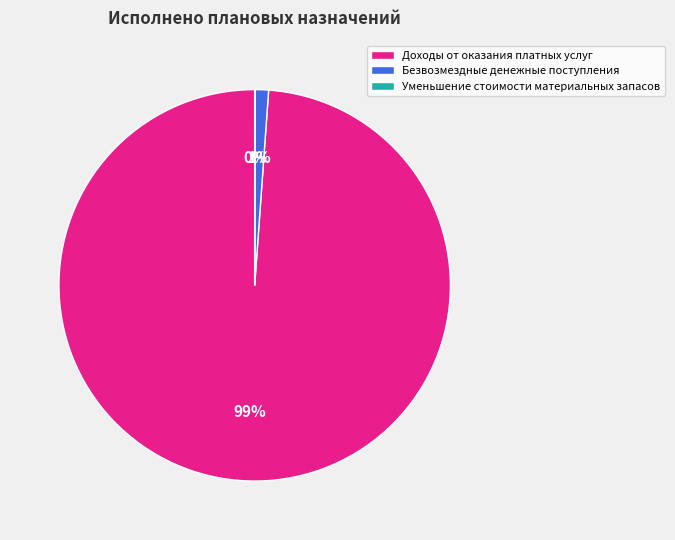

Which category accounts for the majority?

Доходы от оказания платных услуг